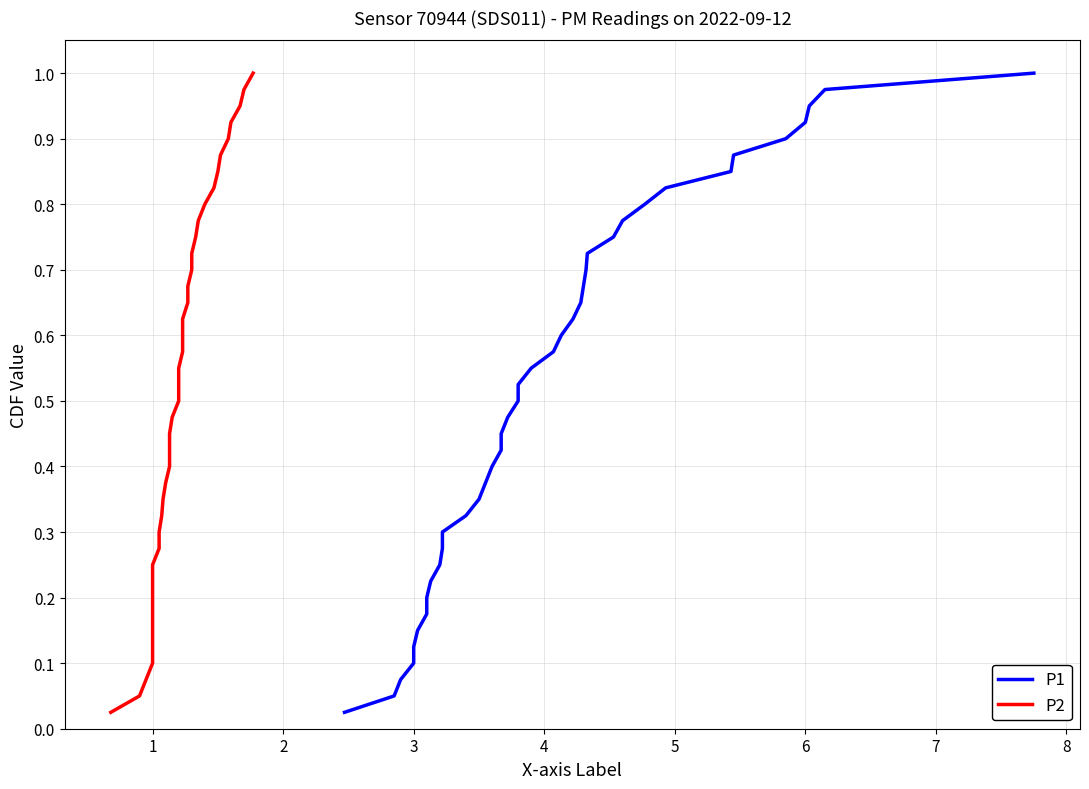

Which series has the largest total across all categories?

P1